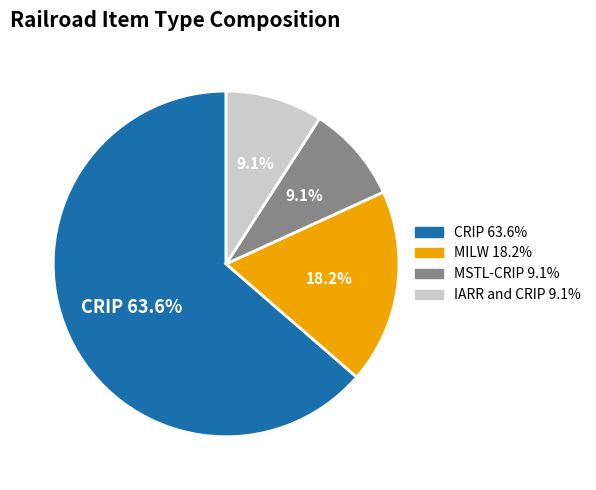

Is there any slice that represents more than half of the pie?

Yes